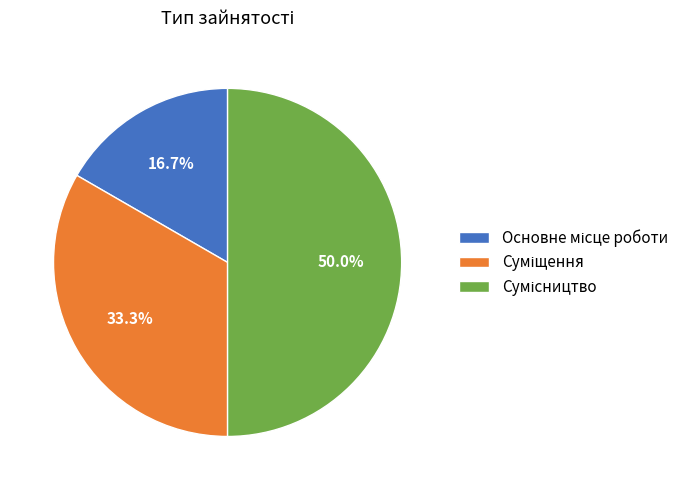

To the nearest percent, what is the average slice percentage?

33%